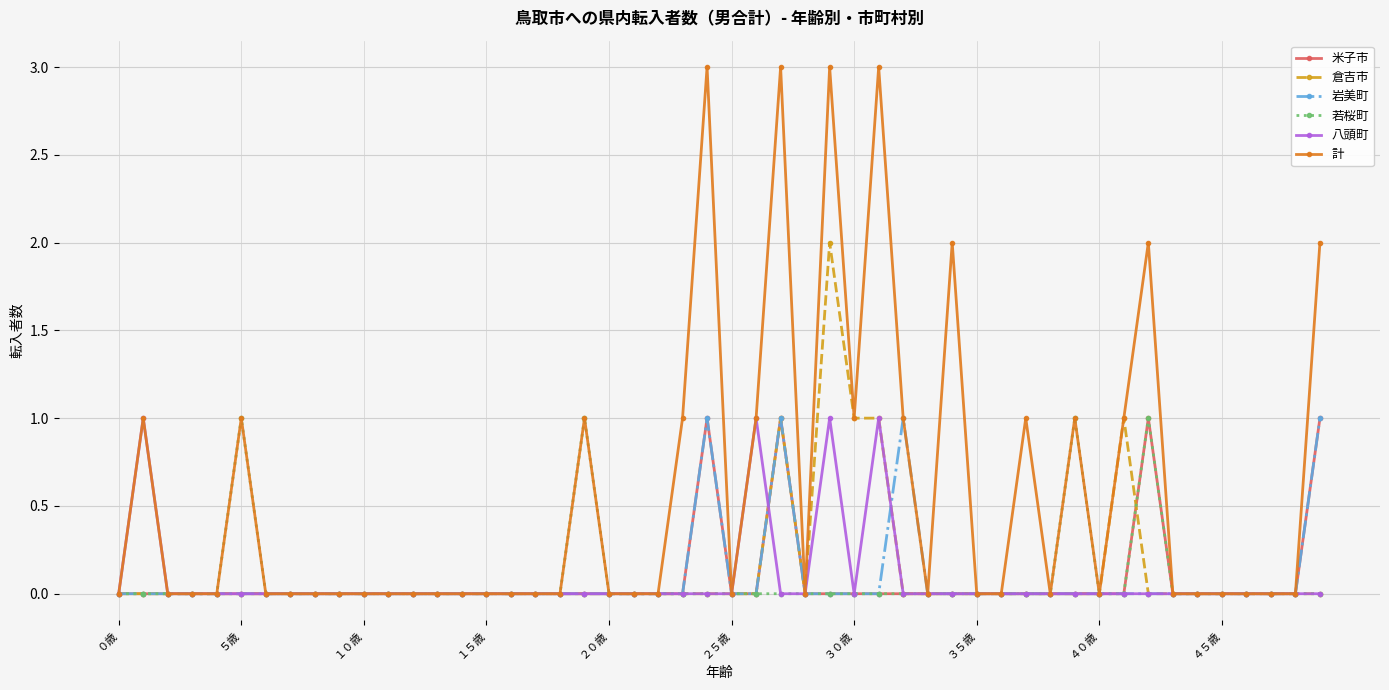

Which series has the largest total across all categories?

計